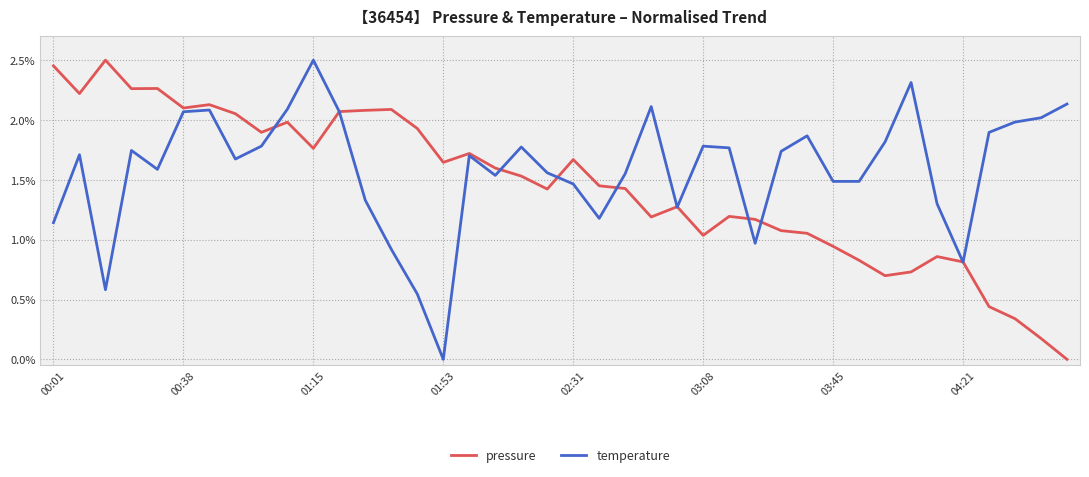

Which series has the largest total across all categories?

temperature